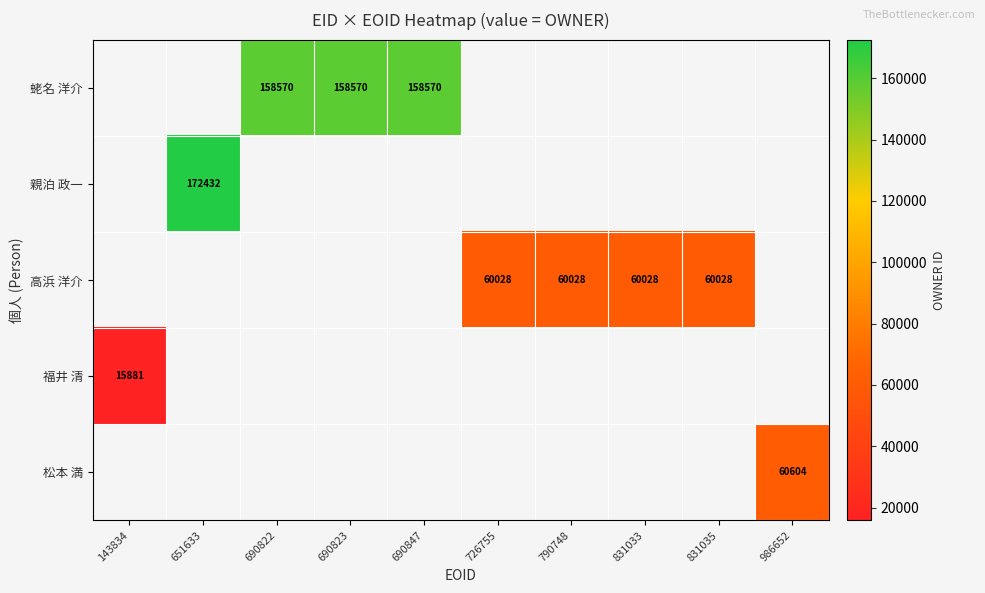

The 高浜 洋介 series shows 60028 at 831035. True or false?

True